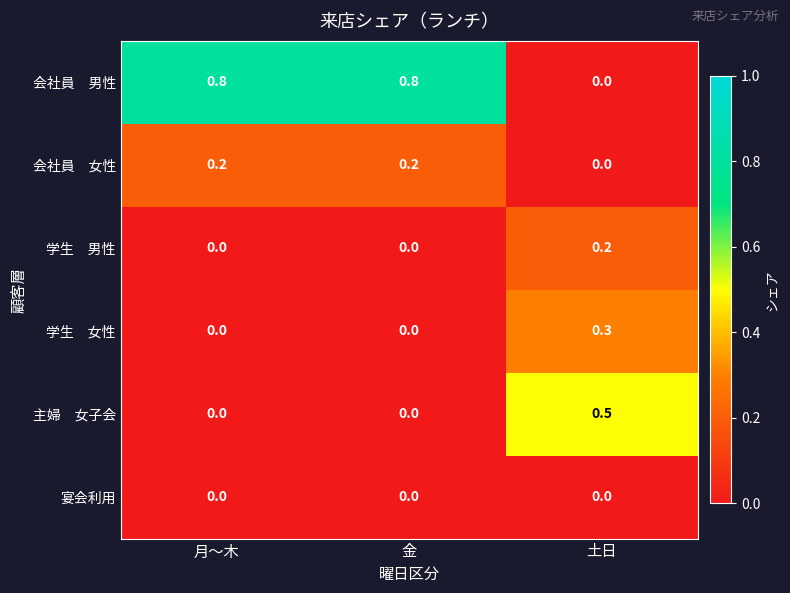

What is the difference between the highest and lowest values at 土日?

0.5